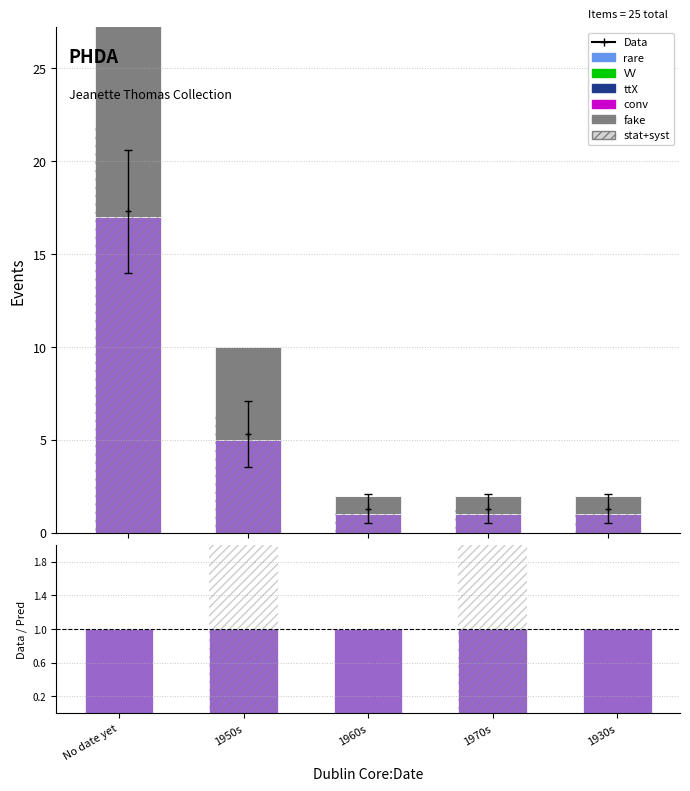

Which series has the widest spread of values?

public